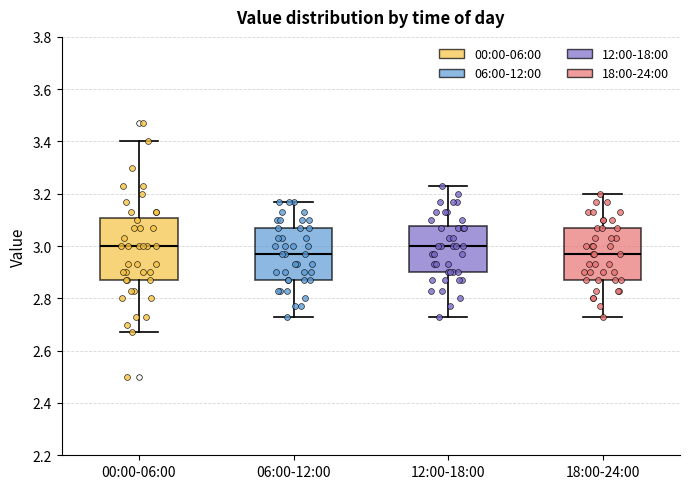

Reading left to right, read every box against the y-axis: the position of its median line, the range the box covers, and the ends of its whiskers. The values are not printed on the chart, so give them approximately, as read against the axis.

00:00-06:00: median 3.00, box 2.88 to 3.10, whiskers 2.68 to 3.40
06:00-12:00: median 2.98, box 2.88 to 3.08, whiskers 2.74 to 3.18
12:00-18:00: median 3.00, box 2.90 to 3.08, whiskers 2.74 to 3.24
18:00-24:00: median 2.98, box 2.88 to 3.08, whiskers 2.74 to 3.20